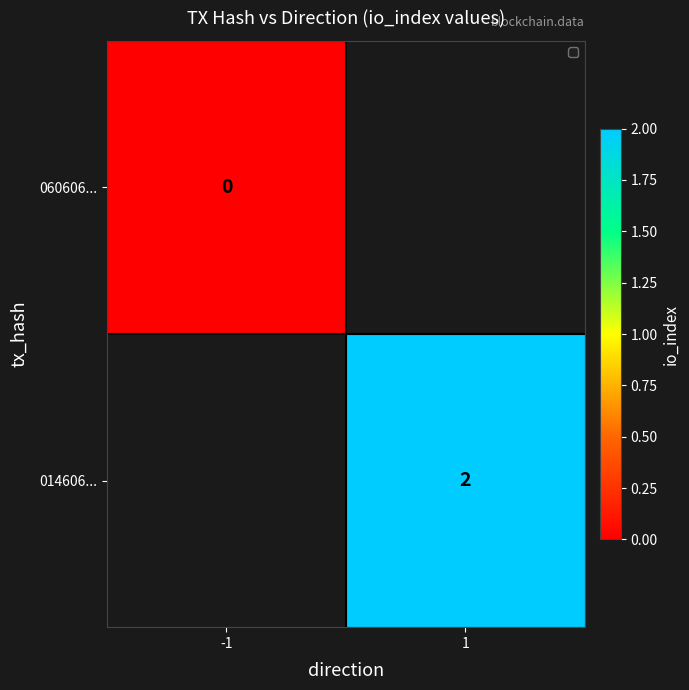

Is it true that 014606... equals 2 at 1?

True